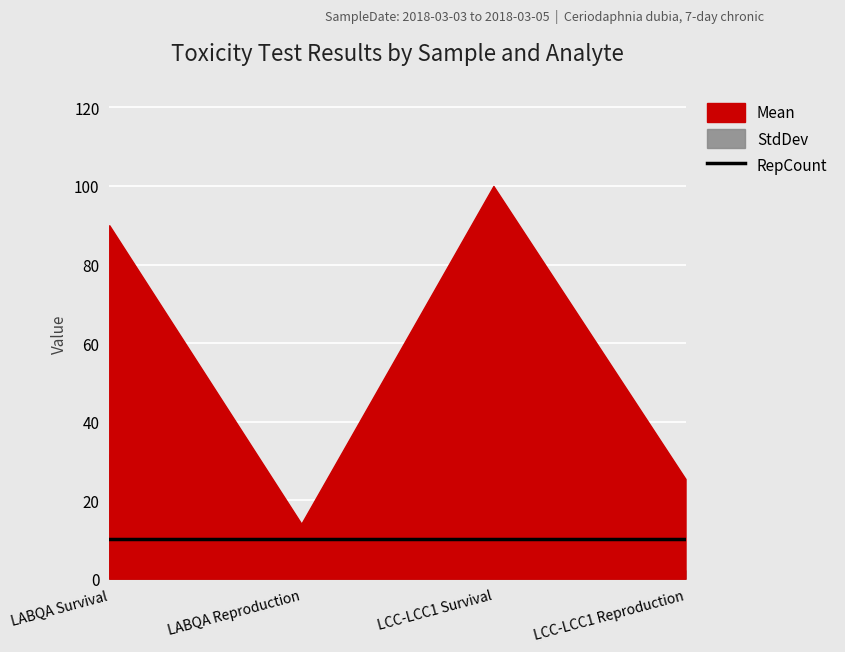

What position from the right is LCC-LCC1 Survival?

2